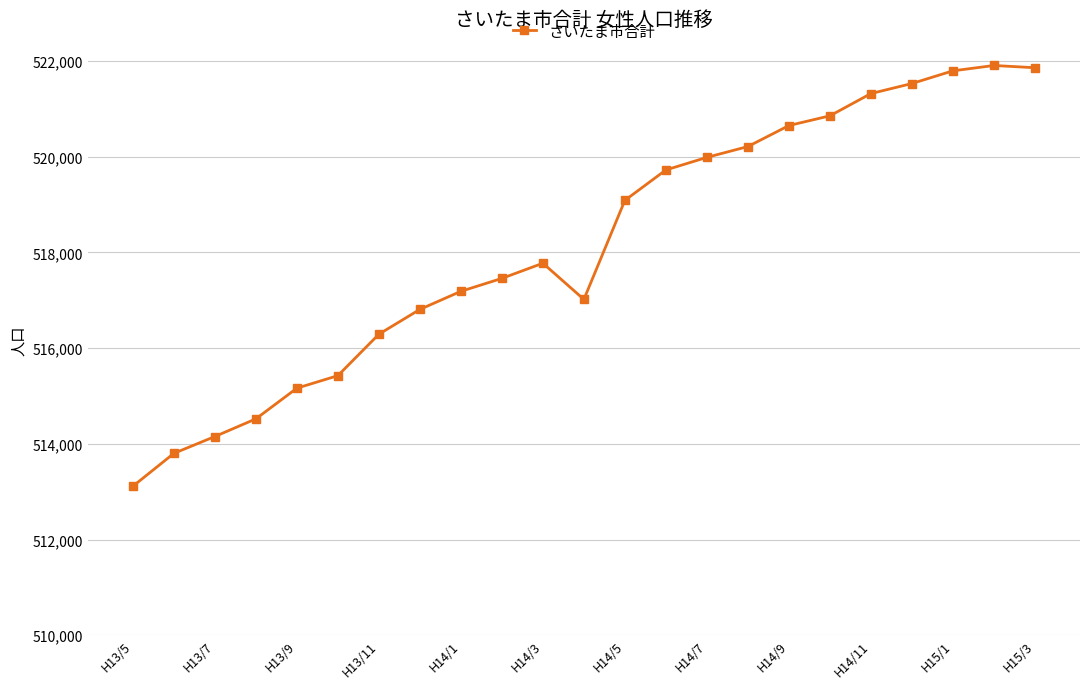

True or false: the data has more than 0 interior local peaks.

True